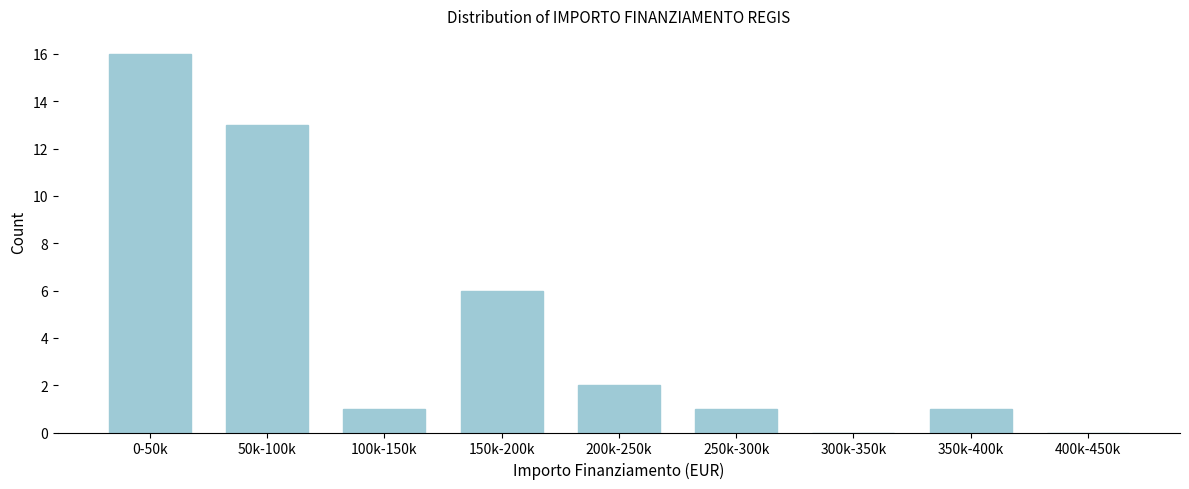

Reading left to right, transcribe all the data shown in this chart.

0-50k=16	50k-100k=13	100k-150k=1	150k-200k=6	200k-250k=2	250k-300k=1	300k-350k=0	350k-400k=1	400k-450k=0